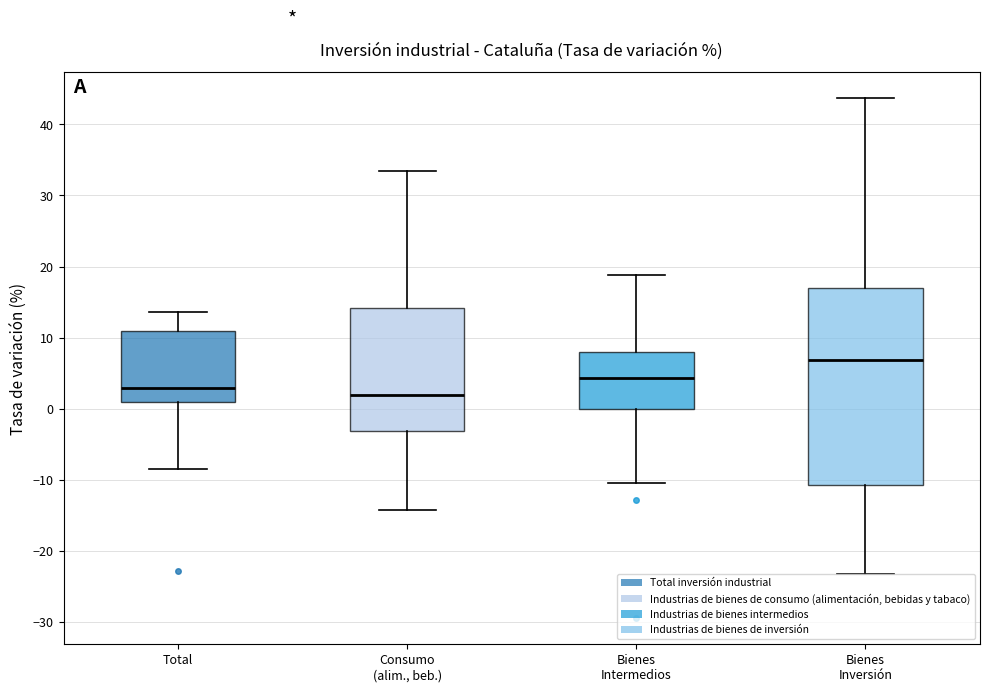

Which box is the tallest, from its lower edge to its upper edge?

Bienes Inversión